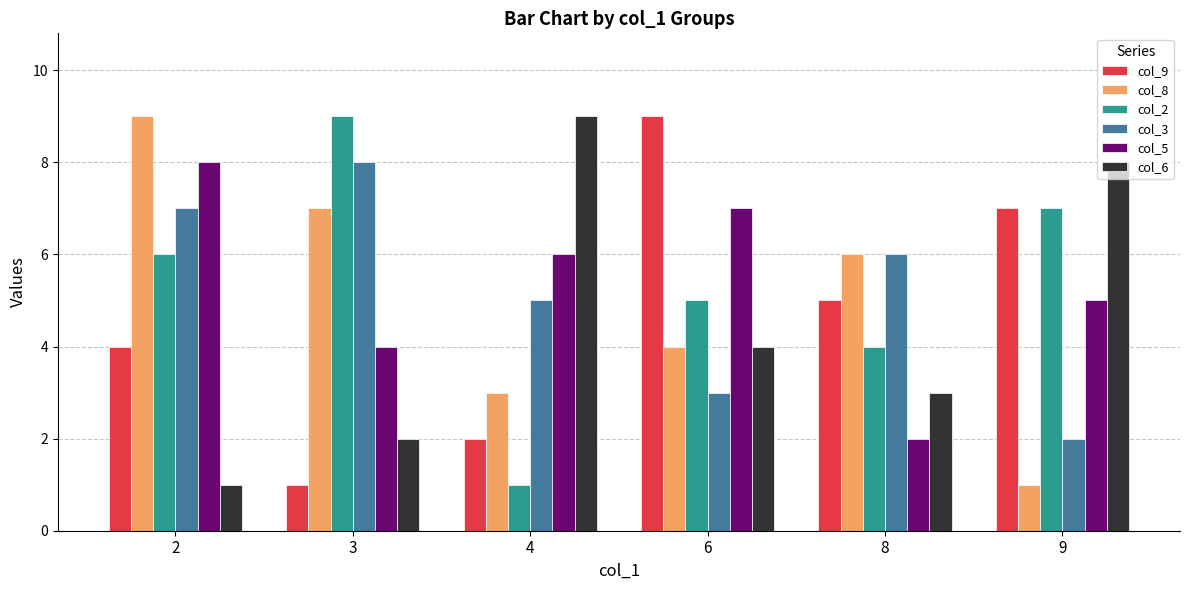

True or false: col_9 has a value of 9 at 6.

True